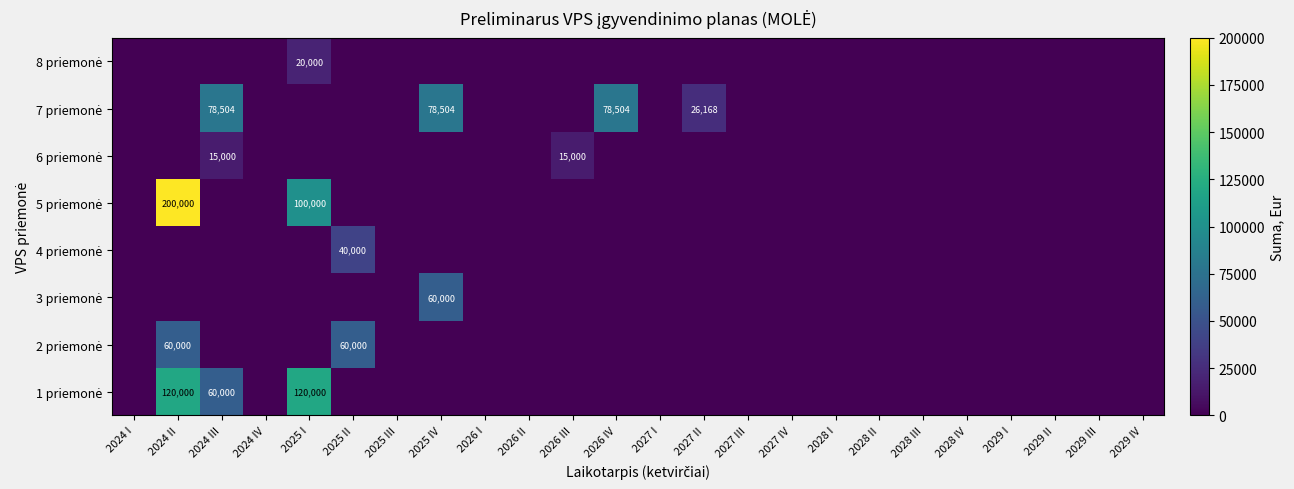

The 4 priemonė series shows 0.0 at 2028 IV. True or false?

True